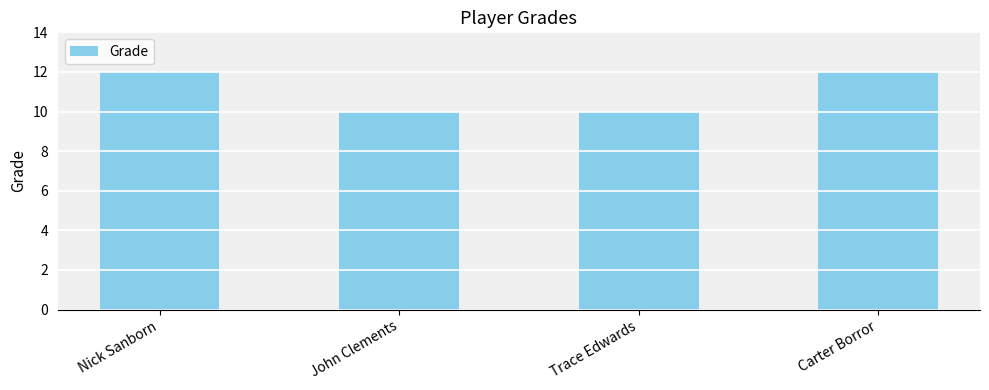

What is the smallest value displayed?

10